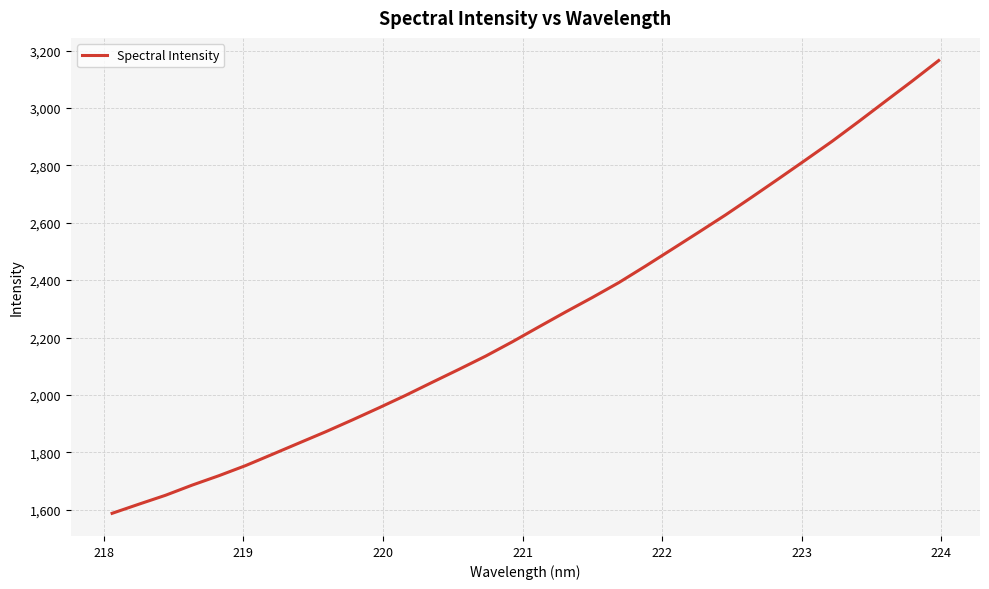

What is the average value?

2269.4